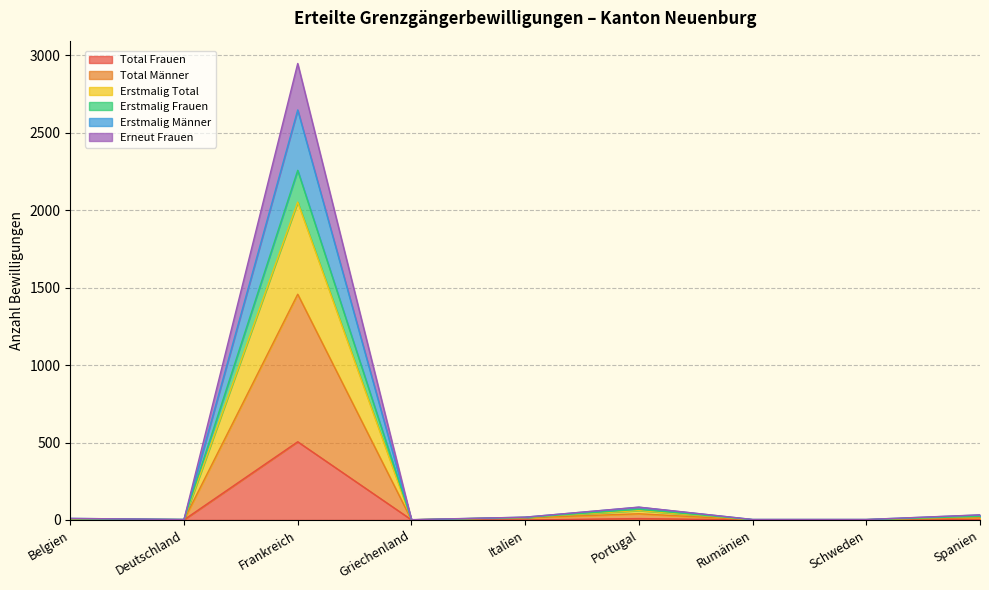

At which label does Erneut Frauen reach its peak?

Frankreich